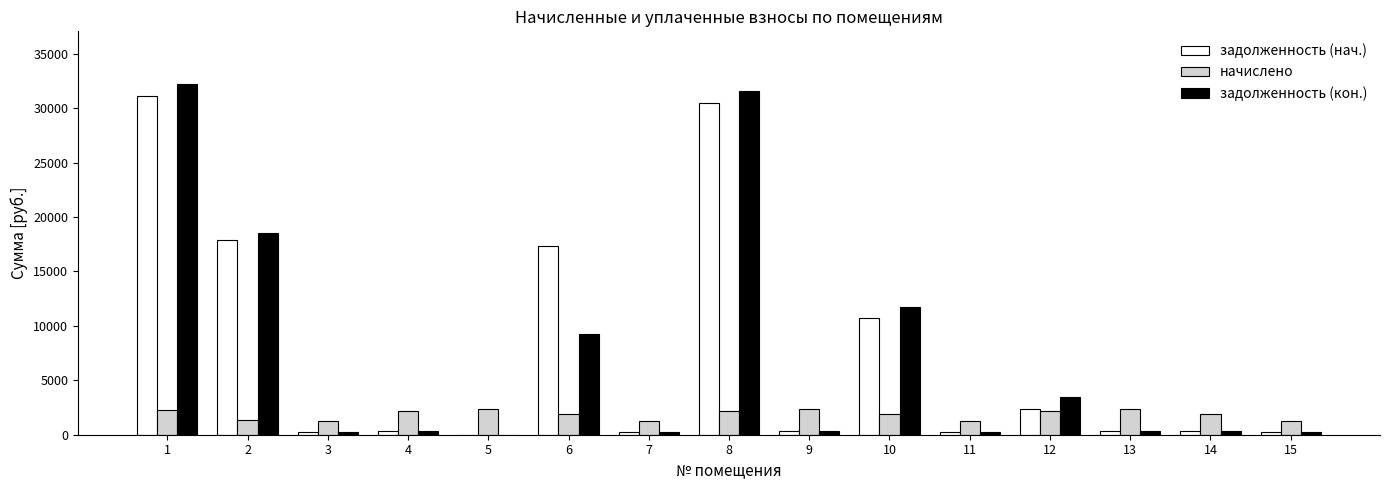

Is the value of начислено at 2 greater than the value of задолженность (нач.) at 7?

Yes